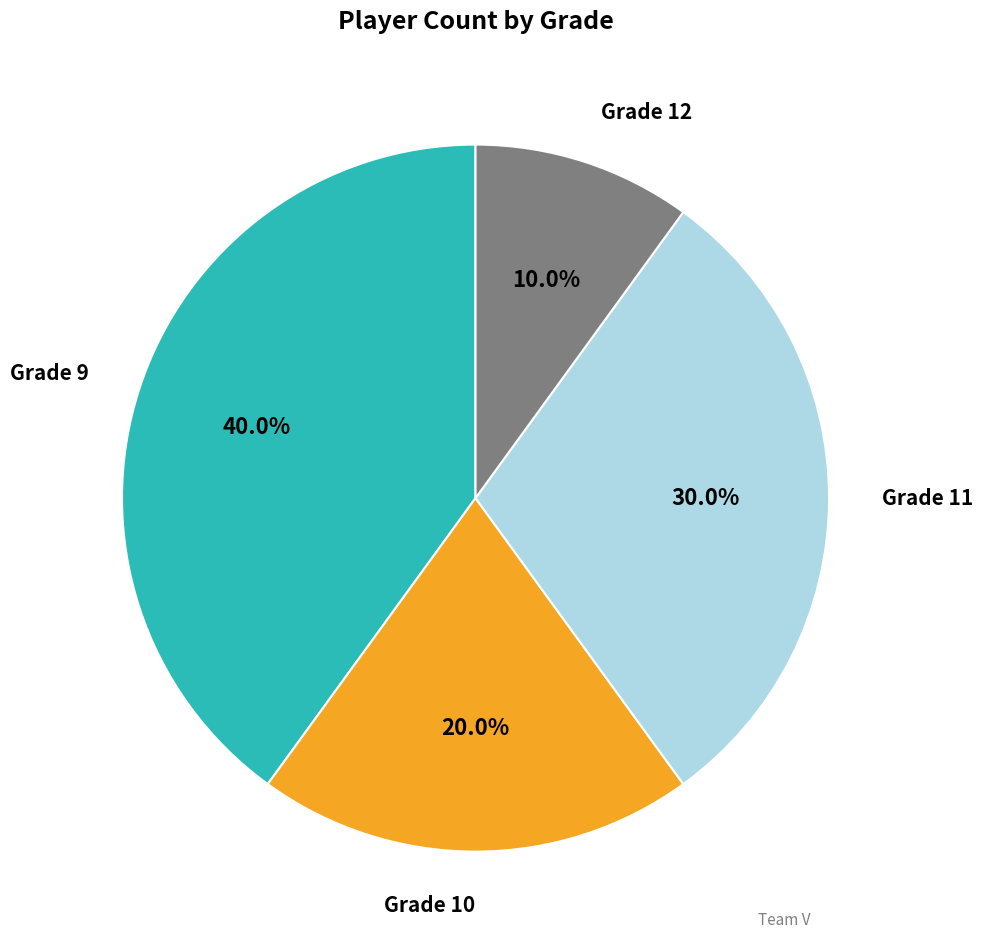

Does any single category account for the majority?

No